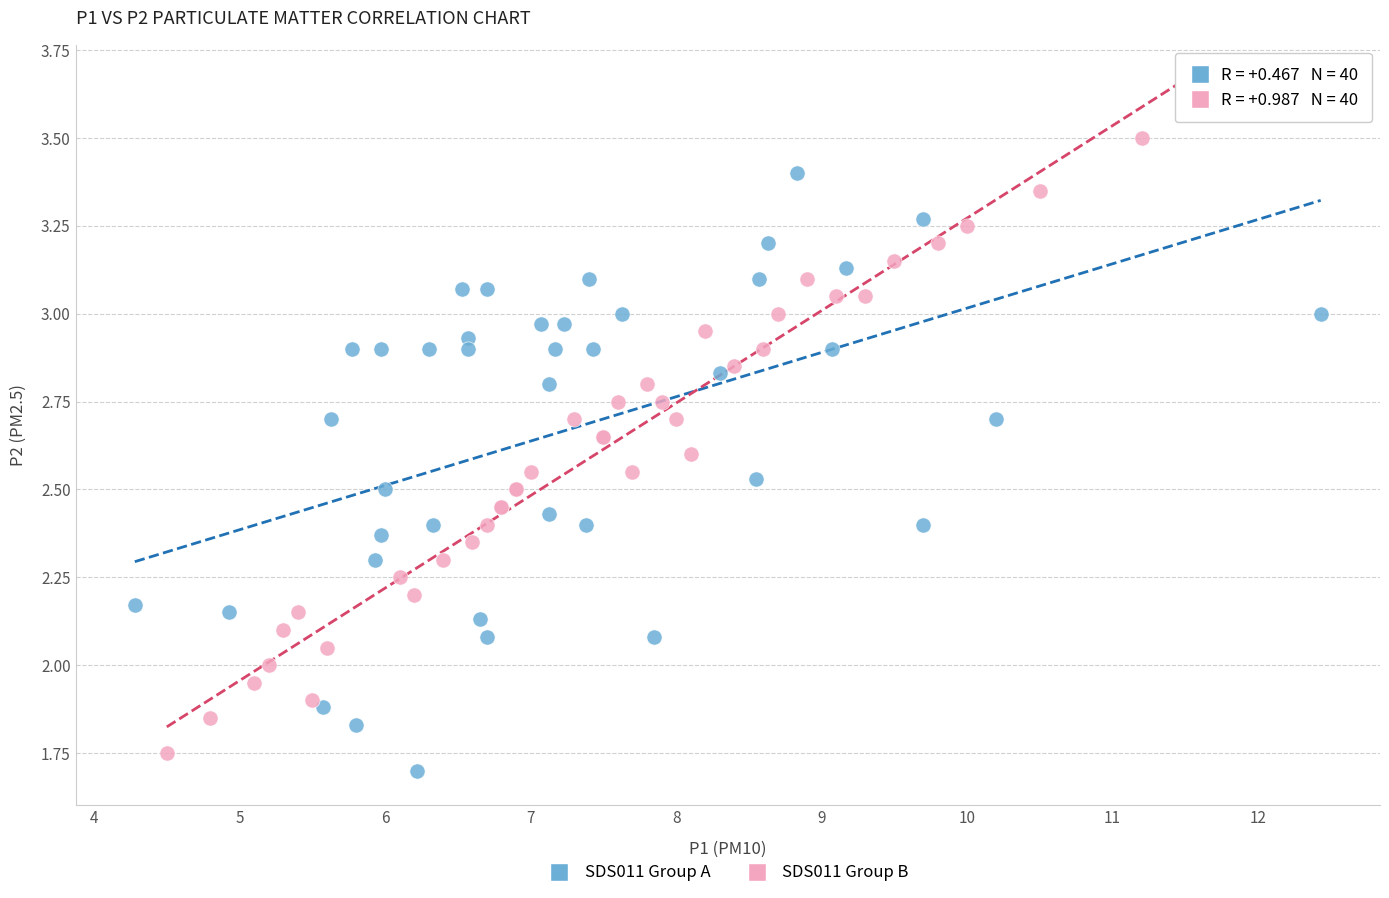

Which series has the largest Y range (max minus min)?

SDS011 Group B